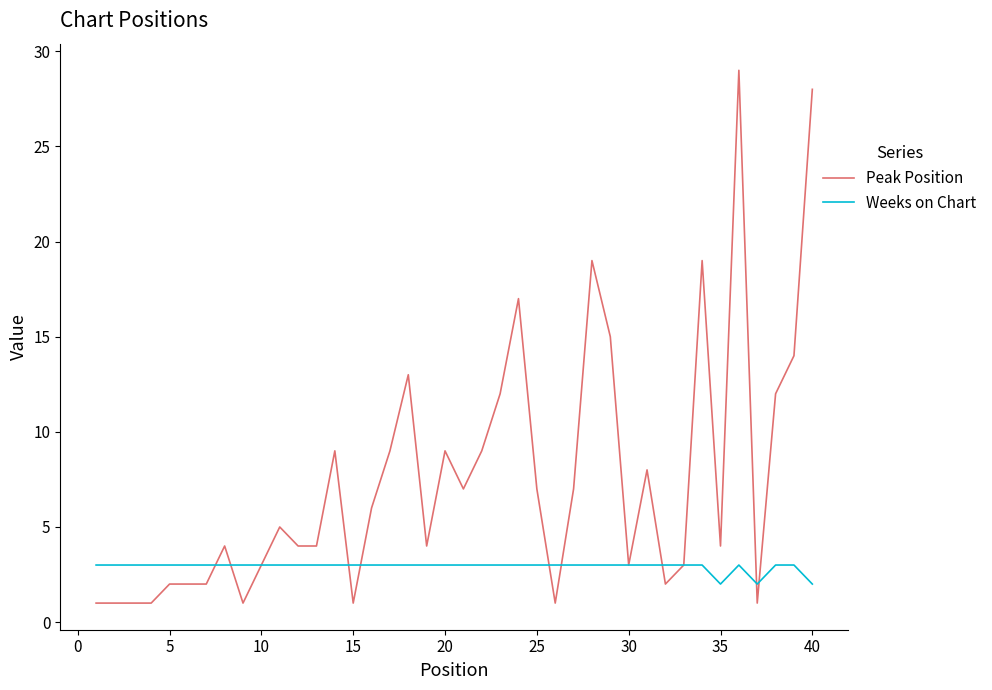

What is the difference between the maximum and minimum values in the Peak Position series?

28